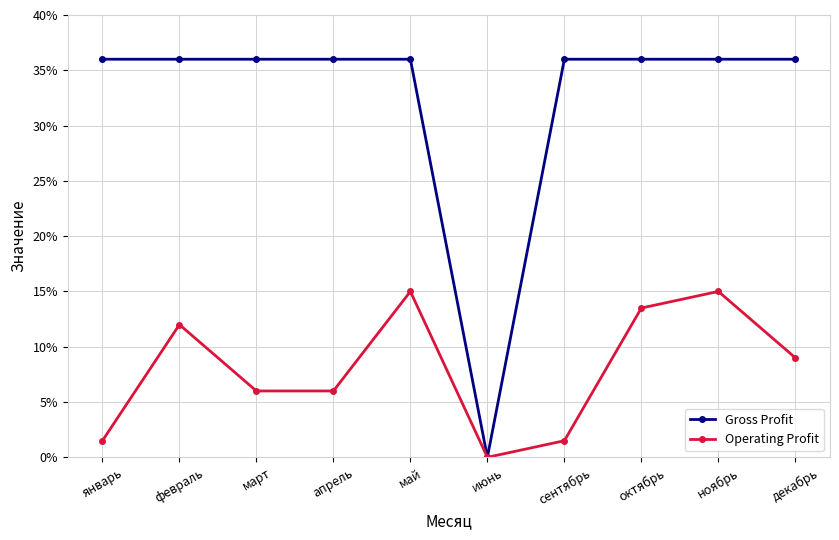

How many distinct data groups are displayed?

2